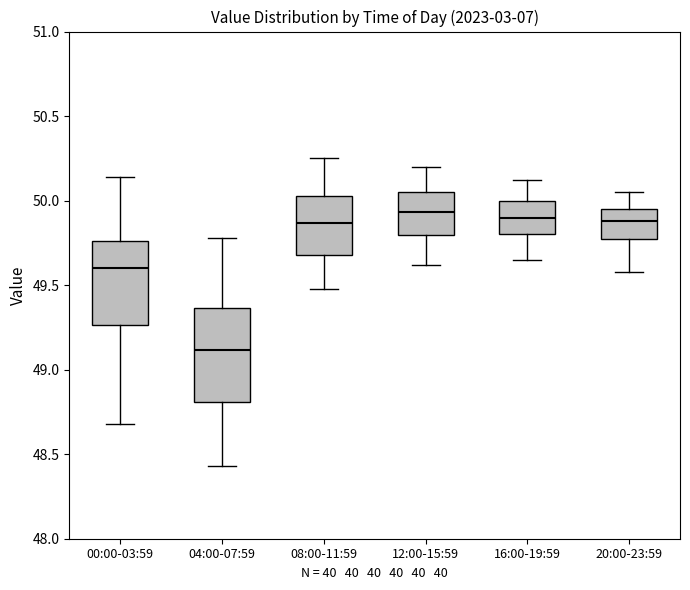

Which box is the tallest, from its lower edge to its upper edge?

04:00-07:59